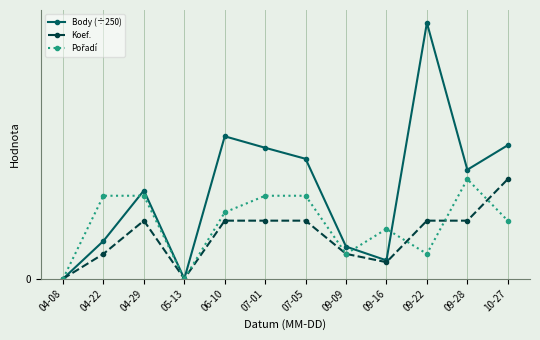

Reading left to right, what are all the values shown in this chart?

Body (÷250): 04-08=0.0	04-22=4.6	04-29=10.6	05-13=0.0	06-10=17.2	07-01=15.8	07-05=14.4	09-09=3.9	09-16=2.2	09-22=30.8	09-28=13.1	10-27=16.1
Koef.: 04-08=0.0	04-22=3.0	04-29=7.0	05-13=0.0	06-10=7.0	07-01=7.0	07-05=7.0	09-09=3.0	09-16=2.0	09-22=7.0	09-28=7.0	10-27=12.0
Pořadí: 04-08=0.0	04-22=10.0	04-29=10.0	05-13=0.0	06-10=8.0	07-01=10.0	07-05=10.0	09-09=3.0	09-16=6.0	09-22=3.0	09-28=12.0	10-27=7.0